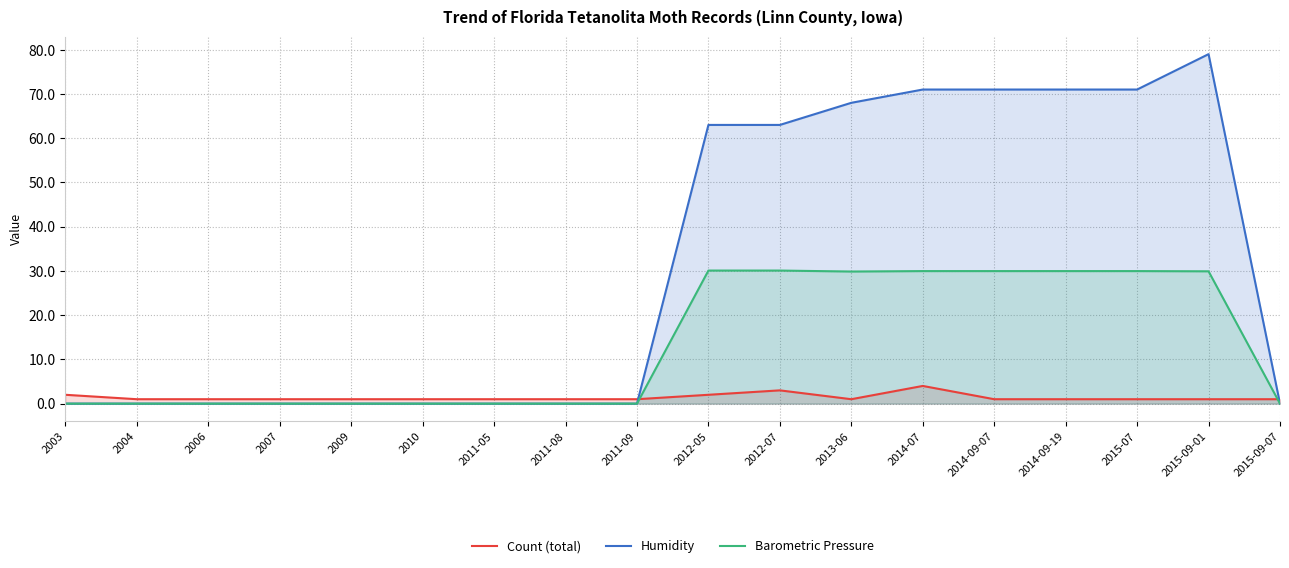

Between which two adjacent categories do Humidity and Count (total) first intersect?

2011-09 and 2012-05